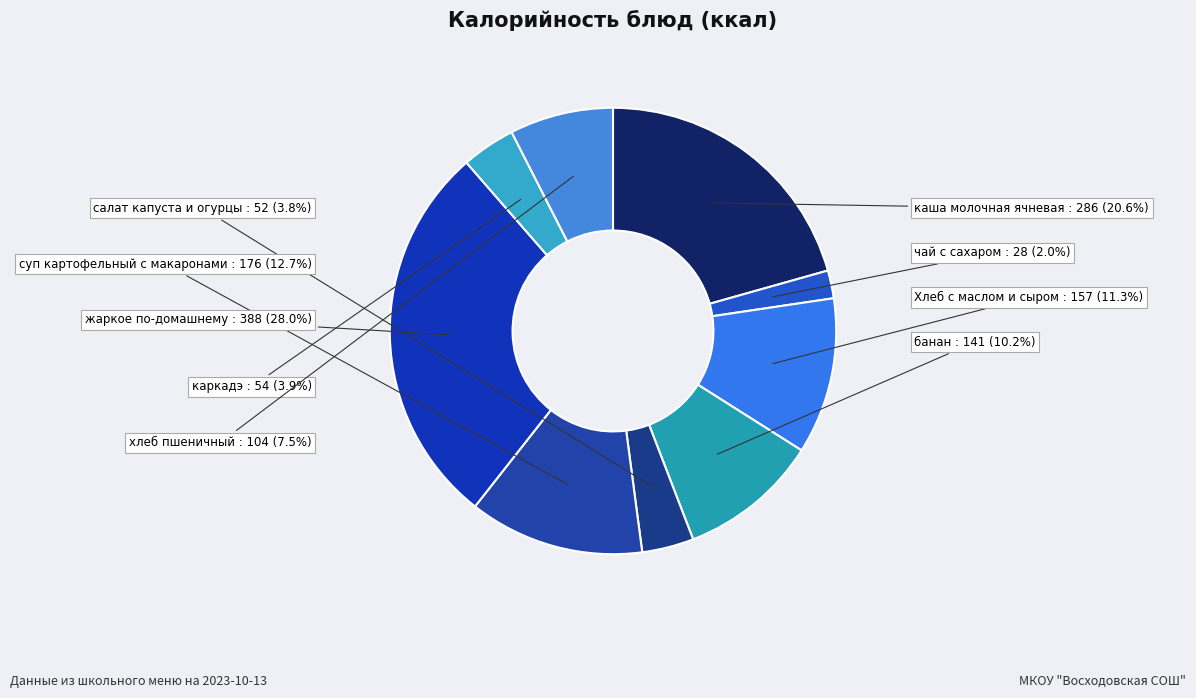

What is the ratio of the value at Хлеб с маслом и сыром to the value at жаркое по-домашнему?

0.4